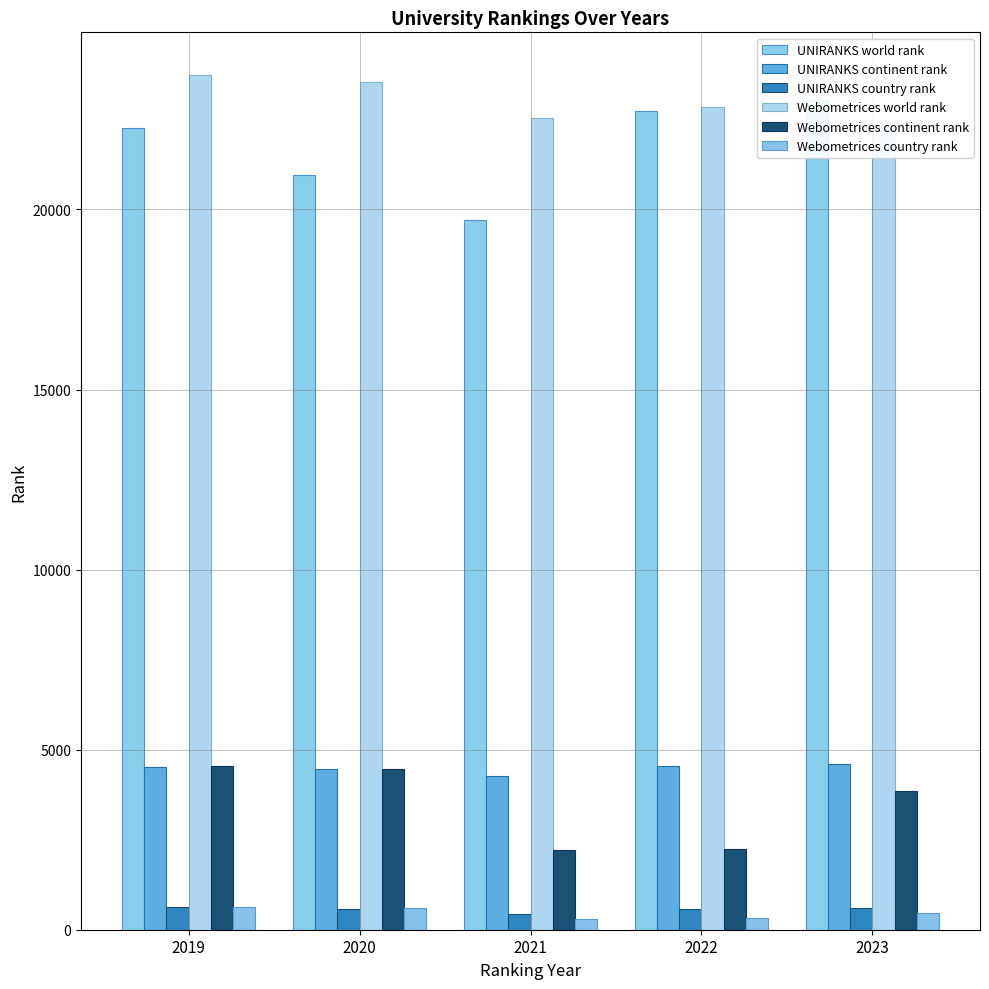

How many bars are there in total?

30